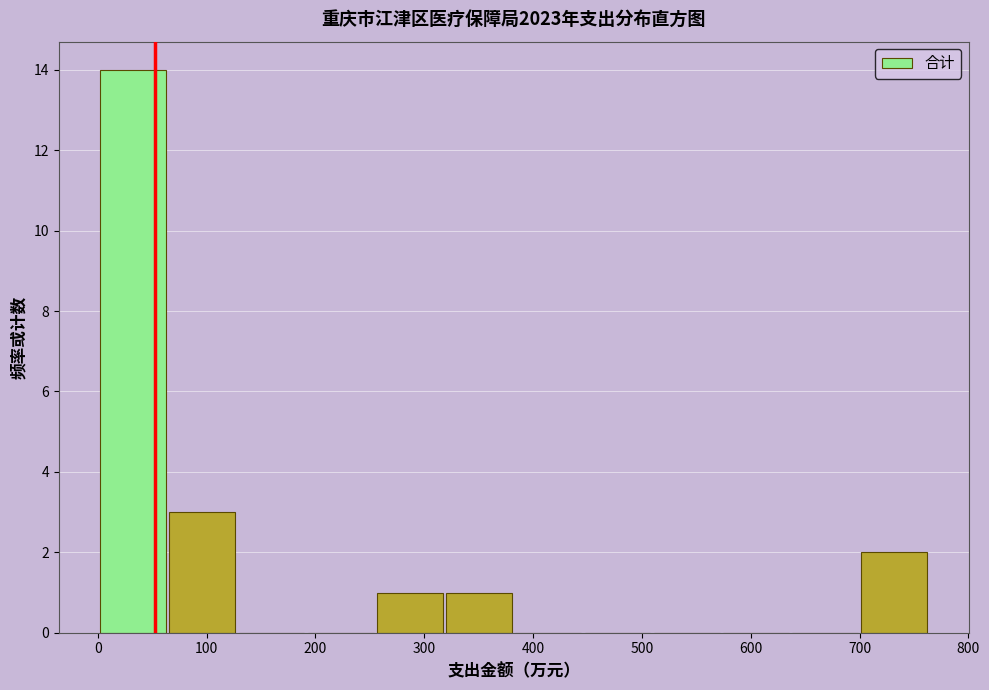

Which range on the x-axis has the tallest bar?

0 to 70